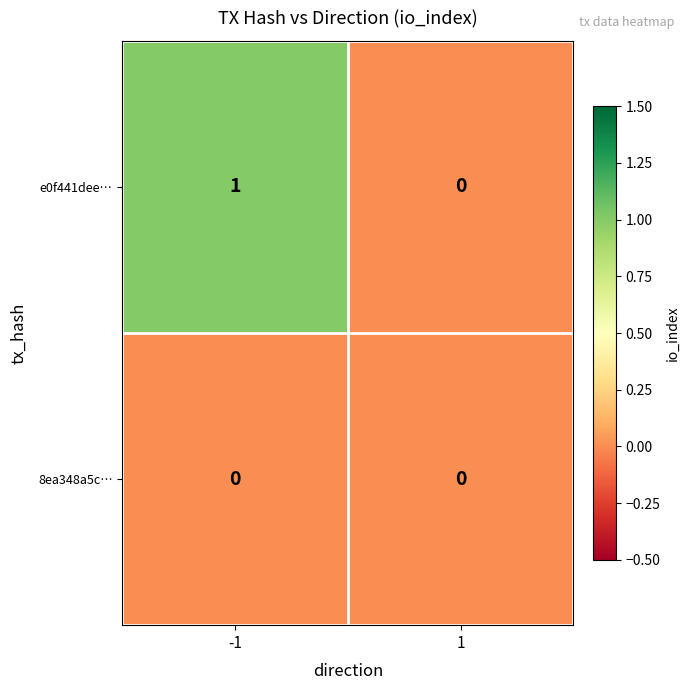

Reading right to left, transcribe all the data shown in this chart.

e0f441dee…: 1=0	-1=1
8ea348a5c…: 1=0	-1=0